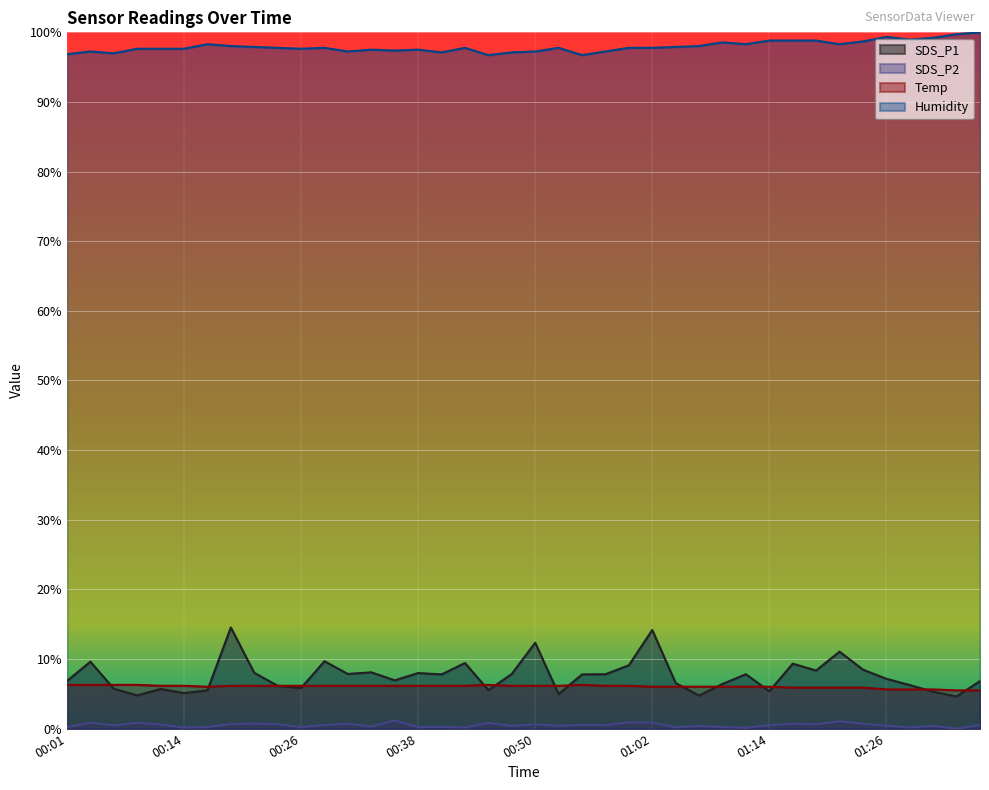

What is the difference between the highest and lowest values at 00:06?

96.5